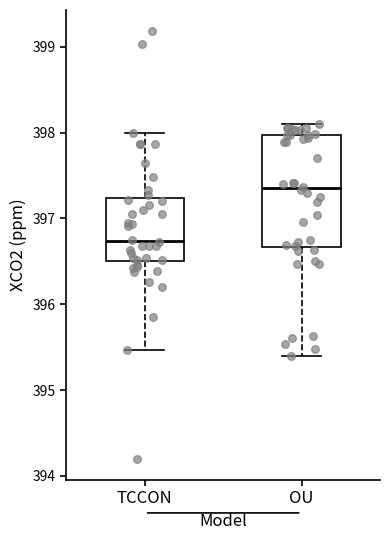

Reading left to right, read every box against the y-axis: the position of its median line, the range the box covers, and the ends of its whiskers. The values are not printed on the chart, so give them approximately, as read against the axis.

TCCON: median 396.7, box 396.5 to 397.2, whiskers 395.5 to 398.0
OU: median 397.3, box 396.7 to 398.0, whiskers 395.4 to 398.1